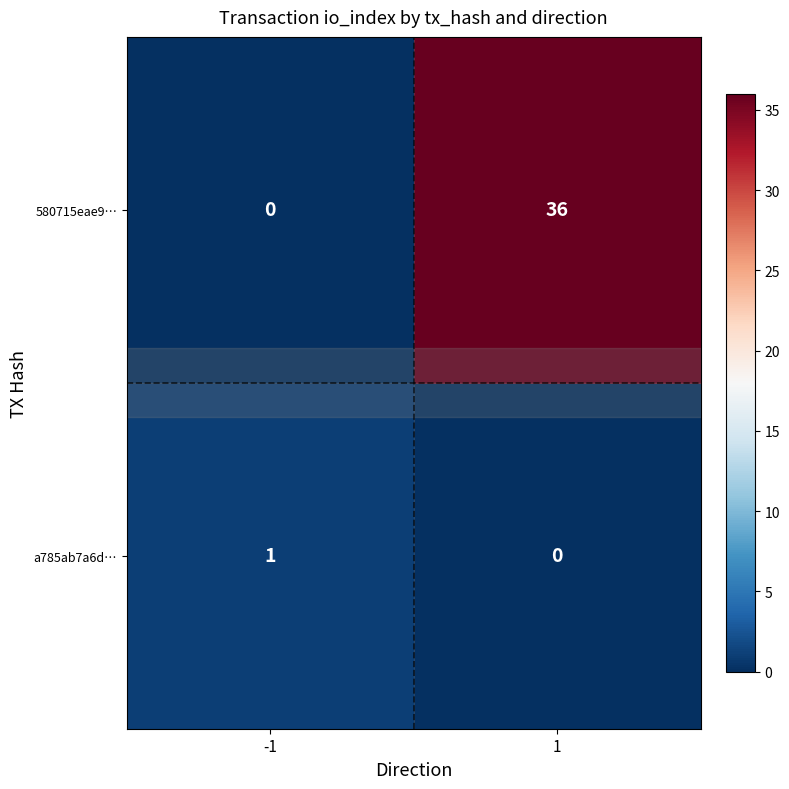

Read the 580715eae9… value at 1, to the nearest 5.

35